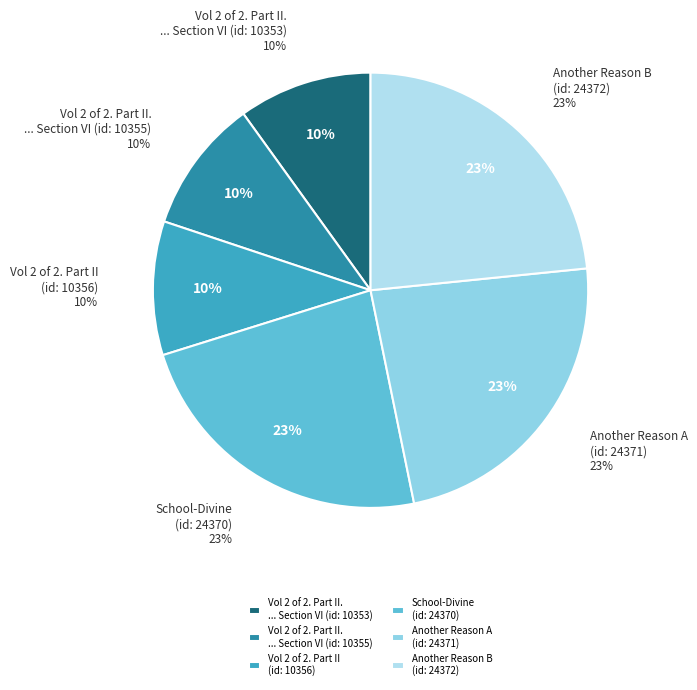

To the nearest percent, what portion does Vol 2 of 2. Part II. ... Section VI (10355) represent?

10%